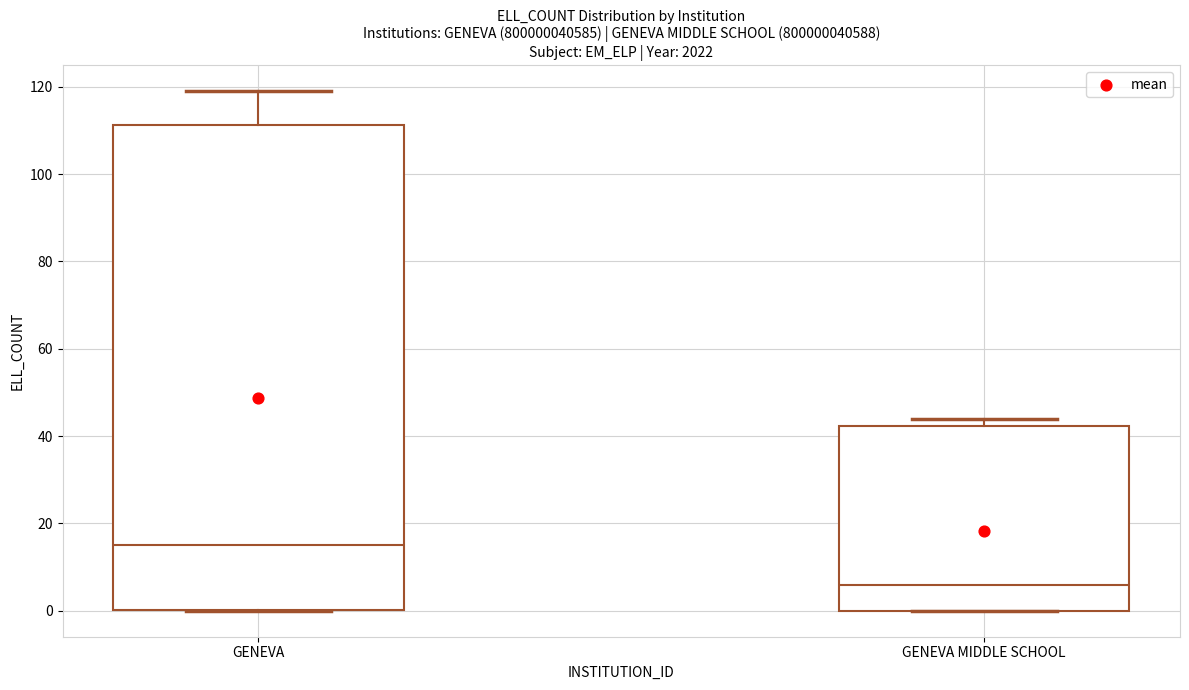

Which box's median line is the lowest?

GENEVA MIDDLE SCHOOL